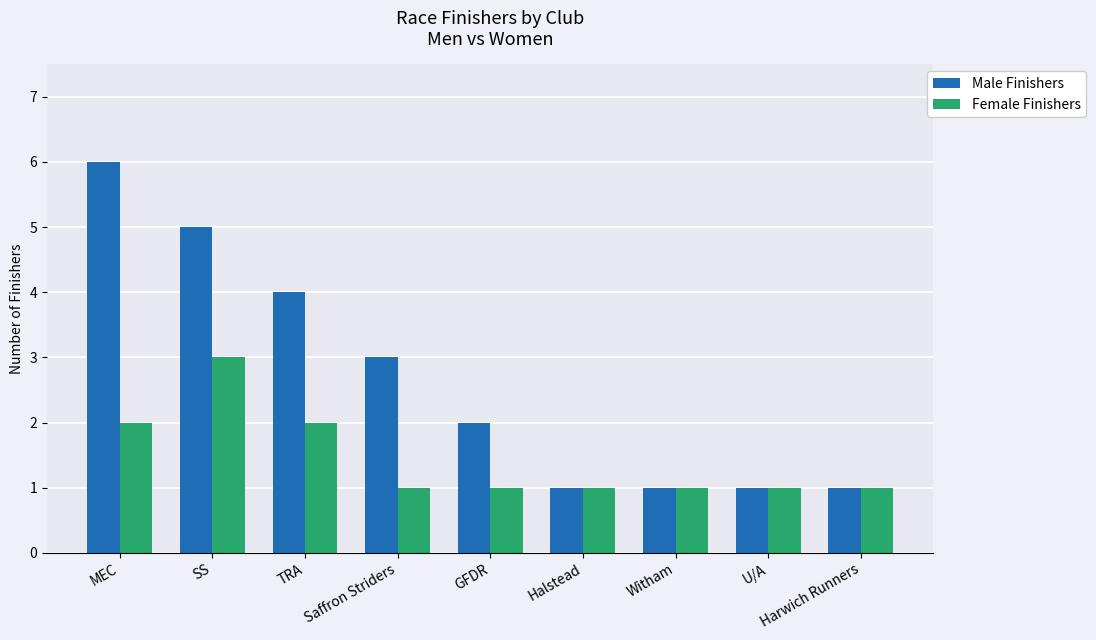

Which series has the largest range (max minus min)?

Male Finishers